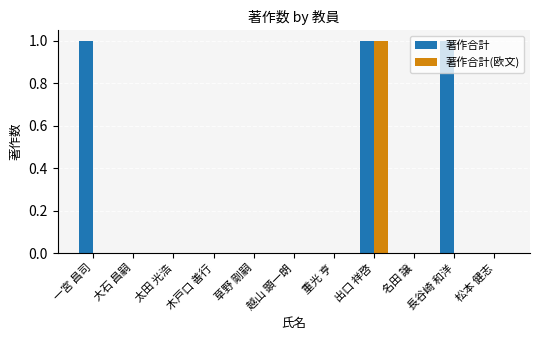

Between 大石 昌嗣 and 長谷崎 和洋, which series saw the biggest shift?

著作合計